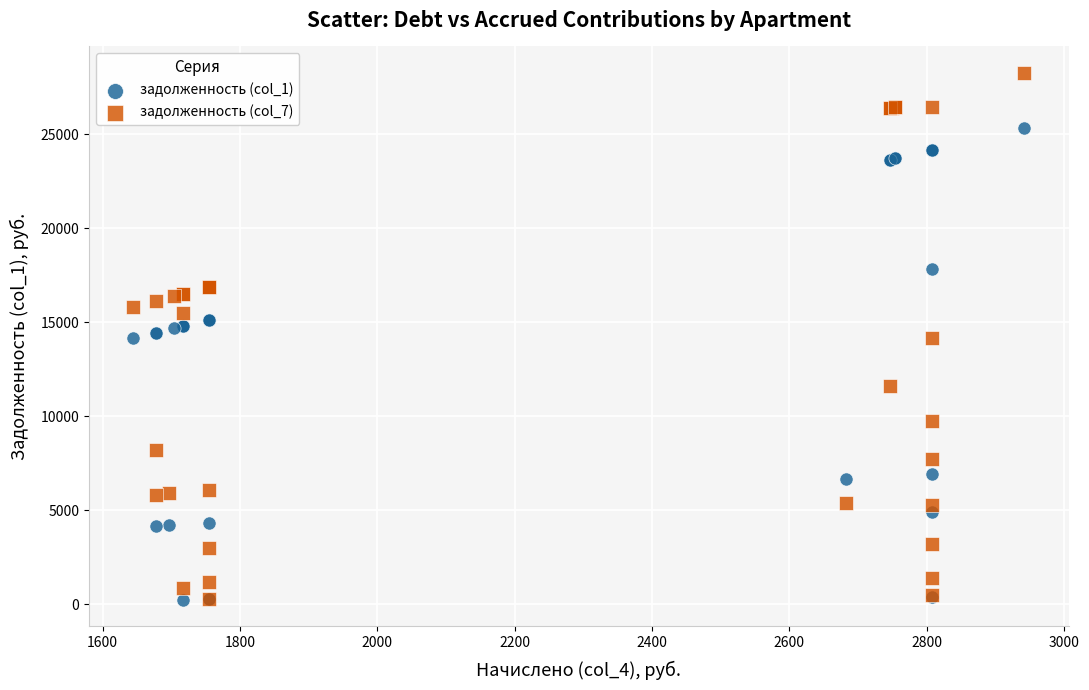

Which series reaches the maximum Y coordinate?

задолженность (col_7)